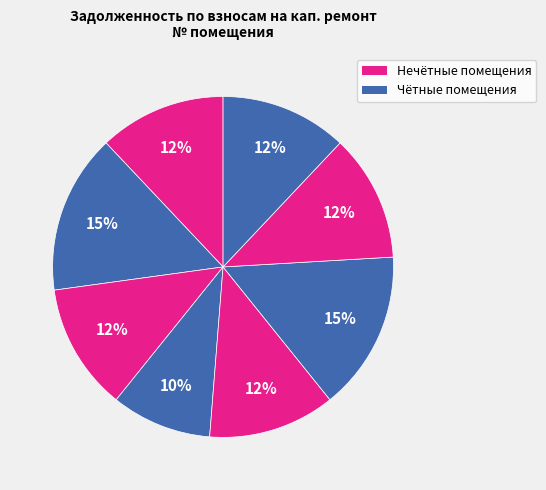

Which category has the biggest portion of the pie?

2